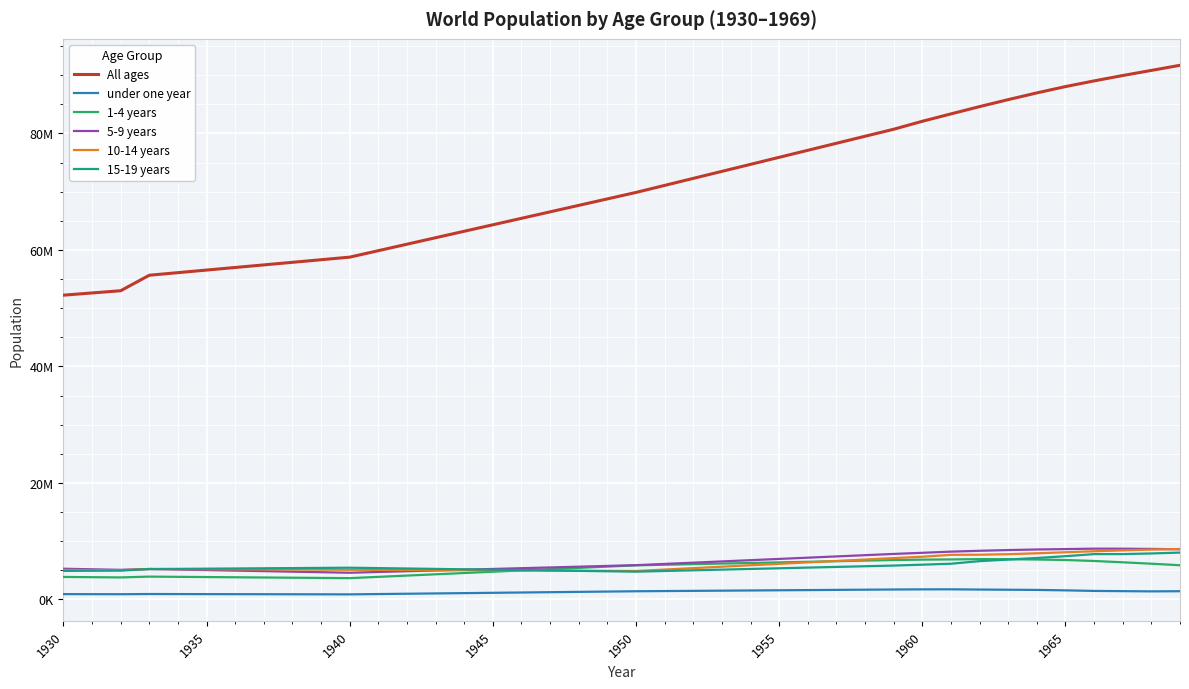

What are all the series names shown in the legend?

All ages, under one year, 1-4 years, 5-9 years, 10-14 years, 15-19 years